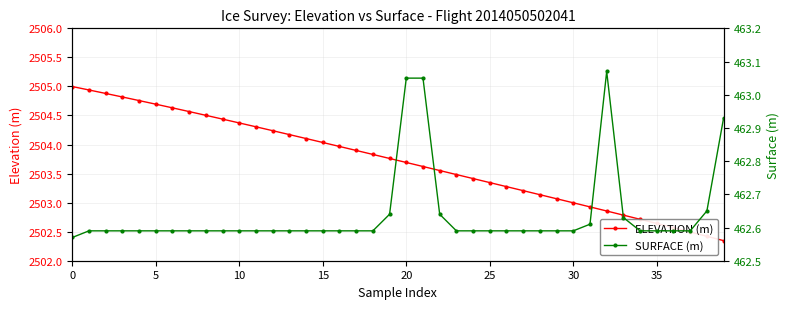

True or false: ELEVATION (m) and SURFACE (m) intersect in this chart.

False